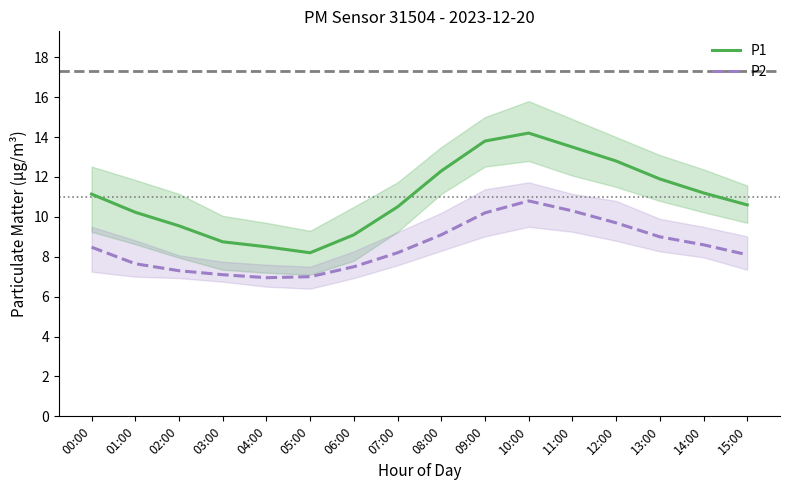

At how many categories does at least one series exceed 10?

11